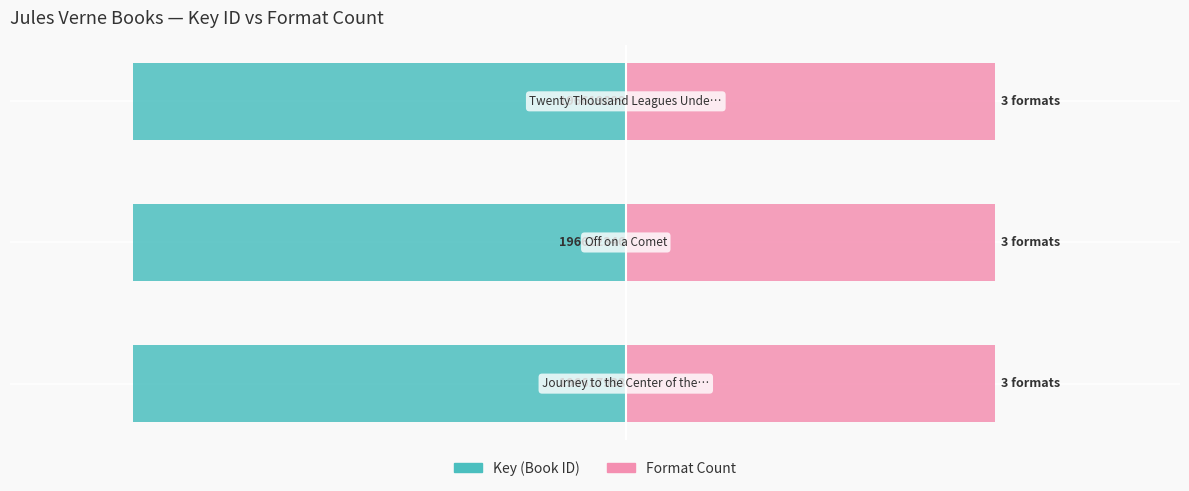

What is the sum of the Key (scaled) values at −60 and −40?

-80.0